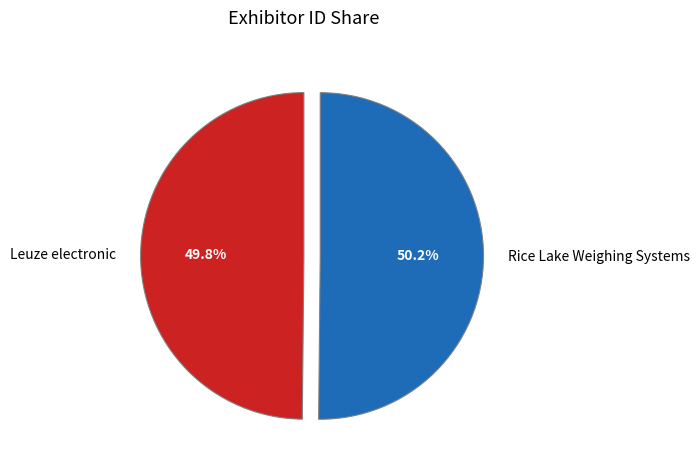

To the nearest percent, what portion does Rice Lake Weighing Systems represent?

50%